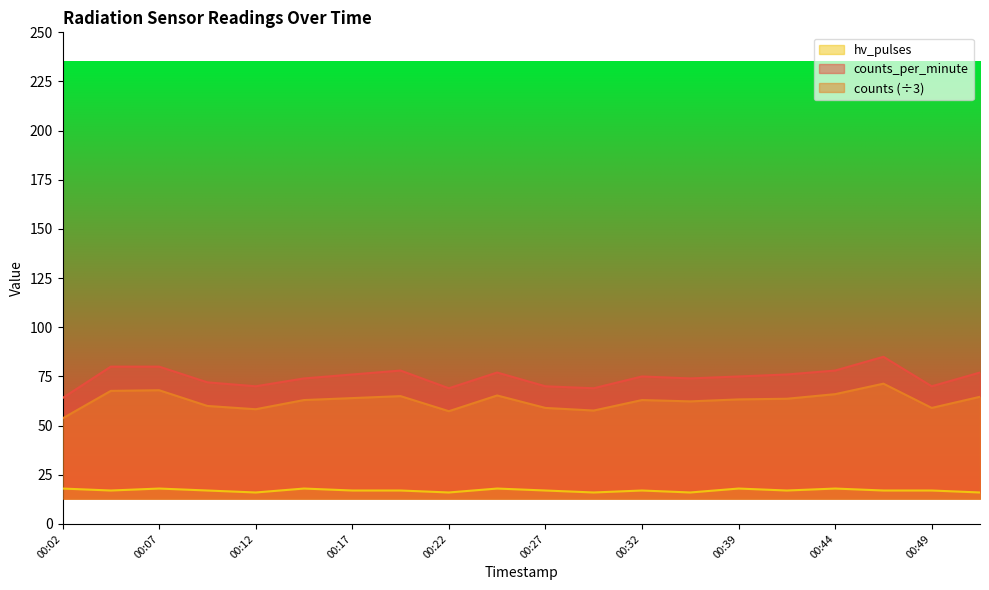

What is the approximate value of hv_pulses at 00:34?

16.0